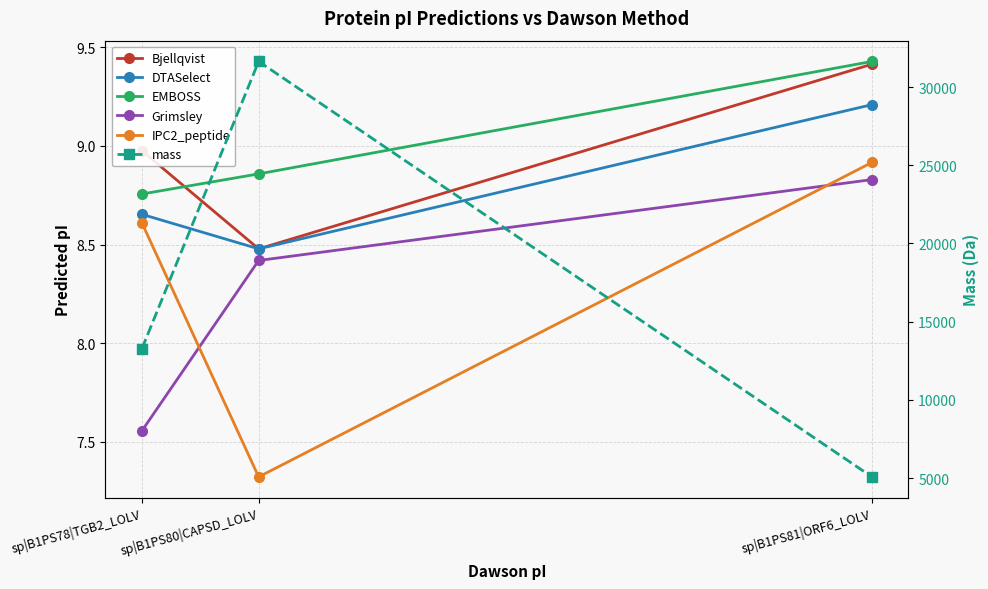

Reading right to left, what are all the values shown in this chart?

Bjellqvist: 9.4	8.5	9.0
DTASelect: 9.2	8.5	8.7
EMBOSS: 9.4	8.9	8.8
Grimsley: 8.8	8.4	7.6
IPC2_peptide: 8.9	7.3	8.6
mass: 5072.9	31634.6	13275.3